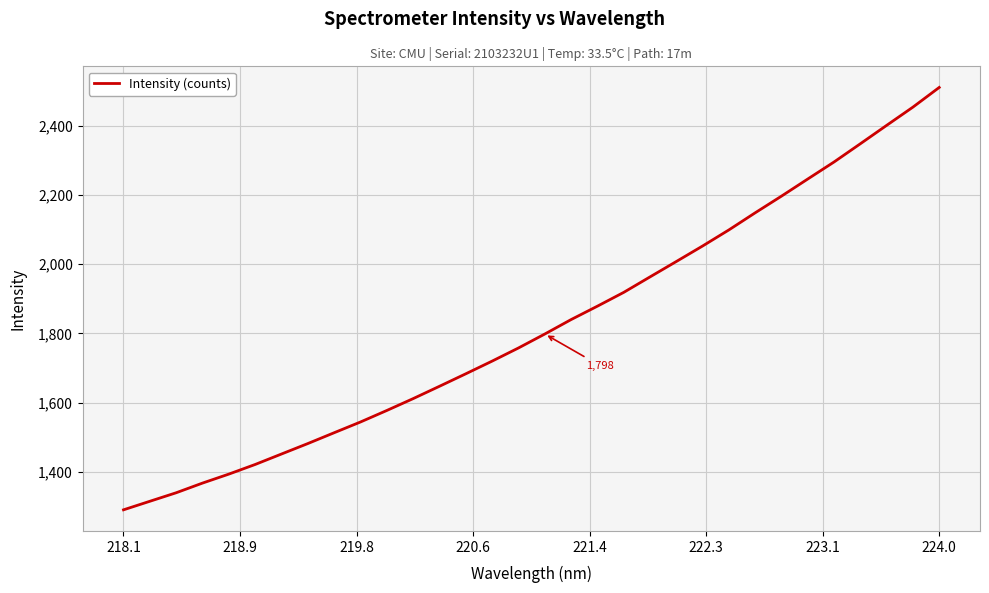

What is the maximum value shown in the chart?

2510.9